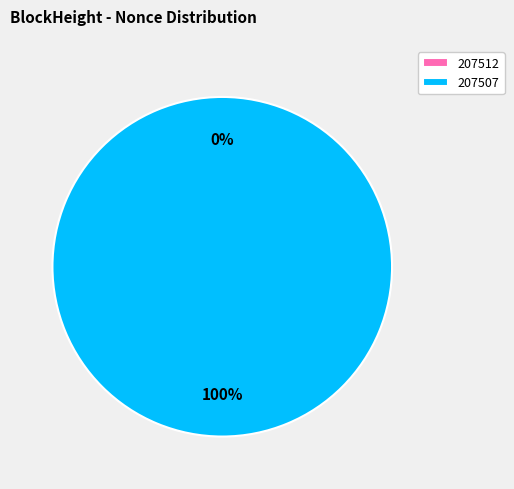

Rank the categories by value from lowest to highest.

207512, 207507